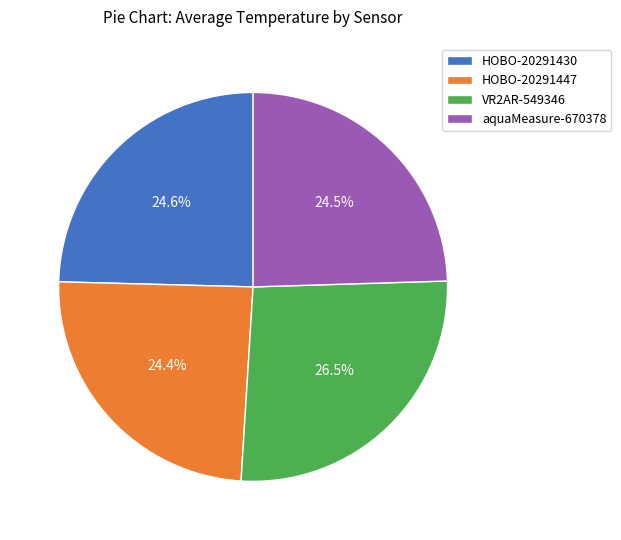

Is the sum of HOBO-20291430 and VR2AR-549346 greater than half?

Yes